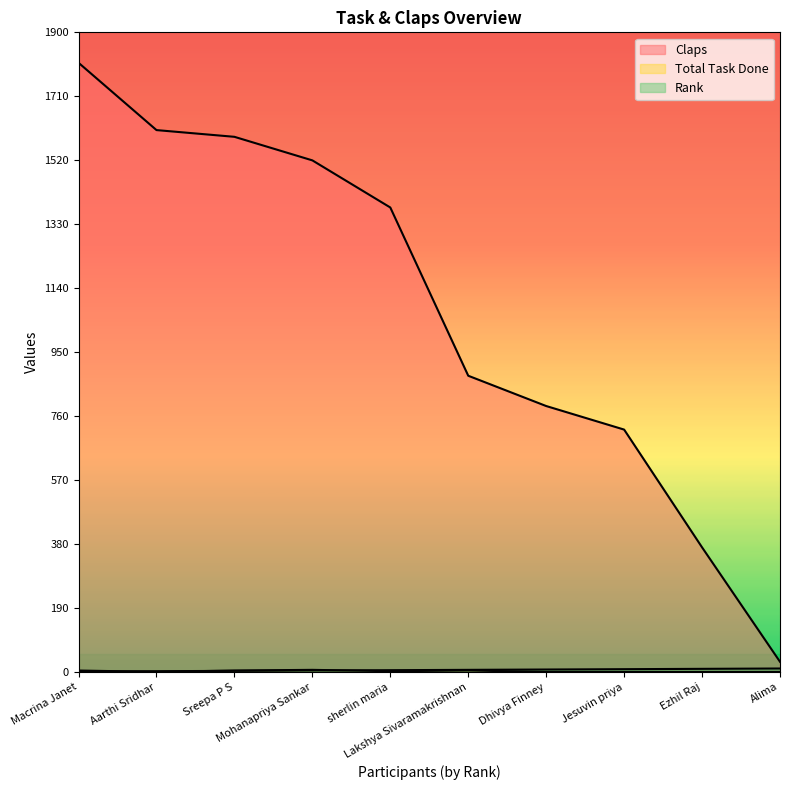

List the series in order of their peak value, highest first.

Claps, Rank, Total Task Done